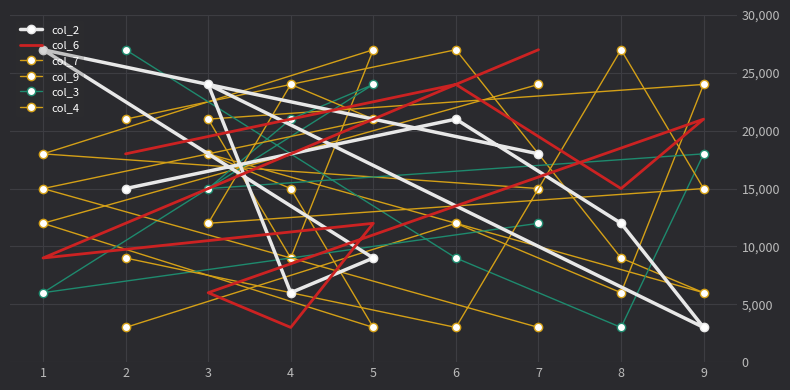

Which category has the lowest value across all series?

9